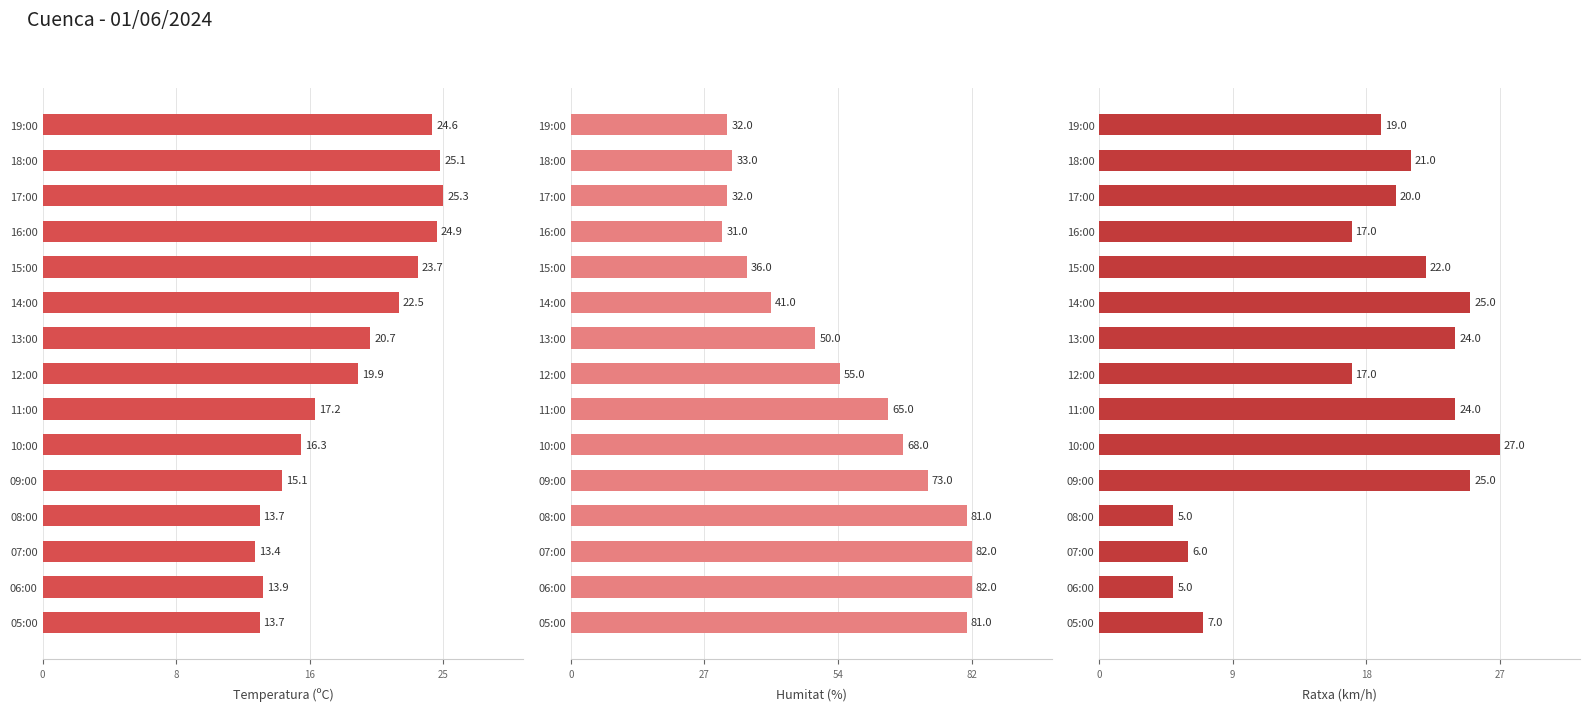

Between 16:00 and 09:00, which series saw the biggest shift?

Humitat (%)